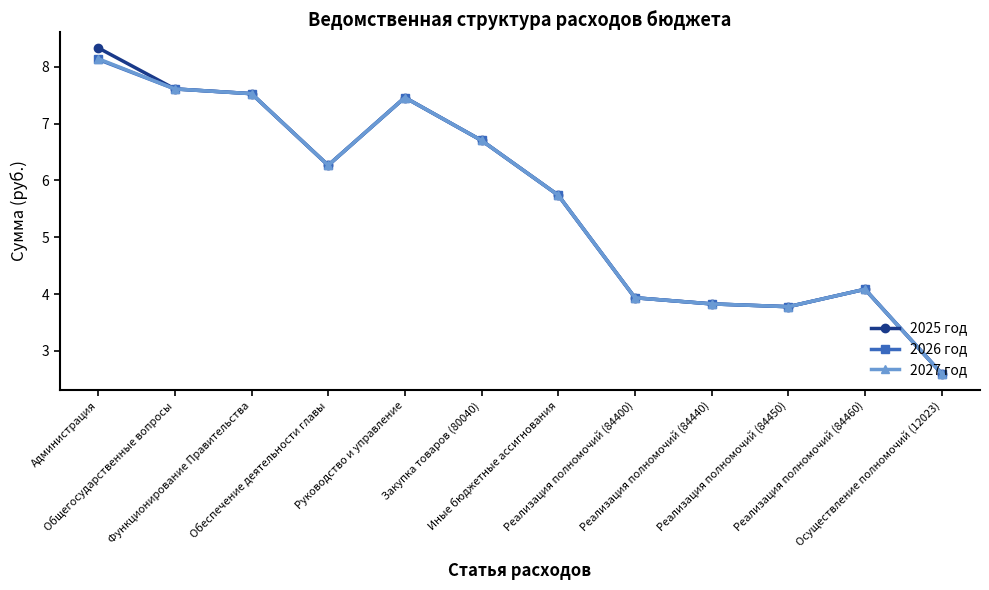

What is the label of the 5th point from the right?

Реализация полномочий (84400)